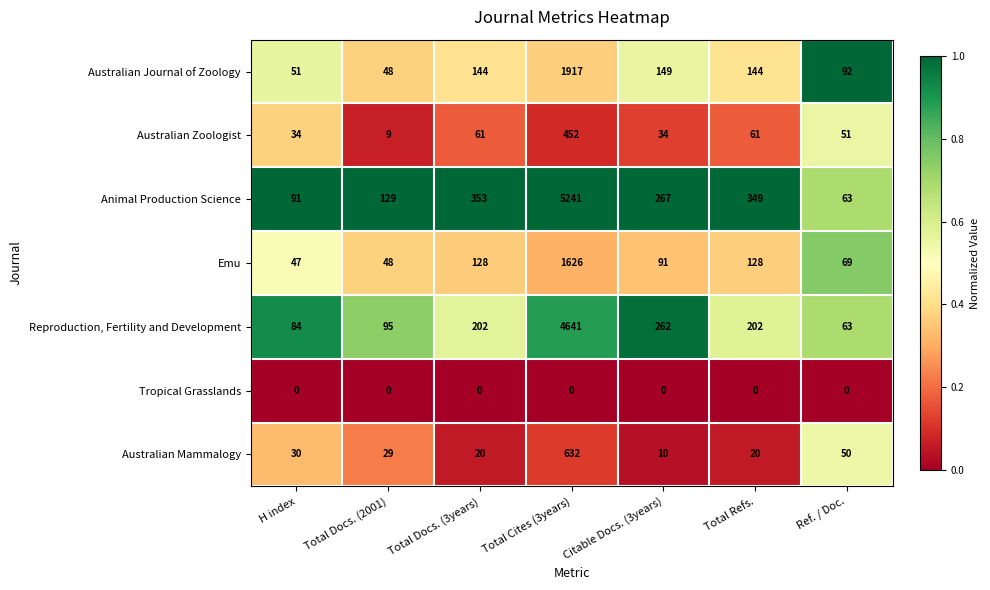

Which series has the largest total across all categories?

Animal Production Science